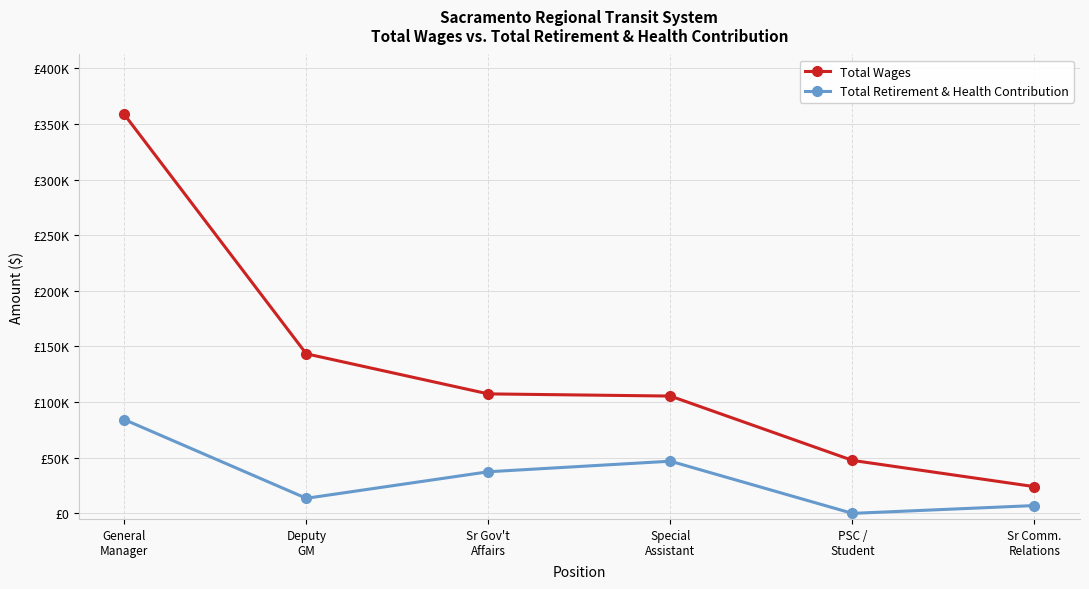

Is this an area chart (filled region under the line)?

No